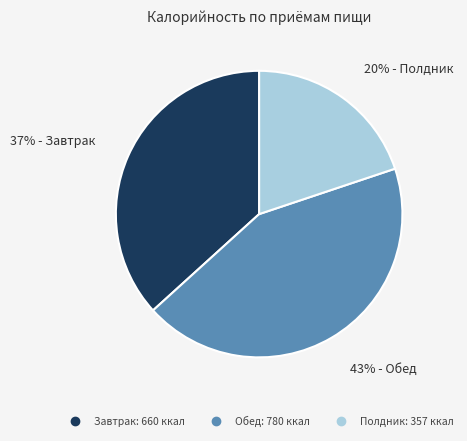

To the nearest percent, what is the average slice percentage?

33%